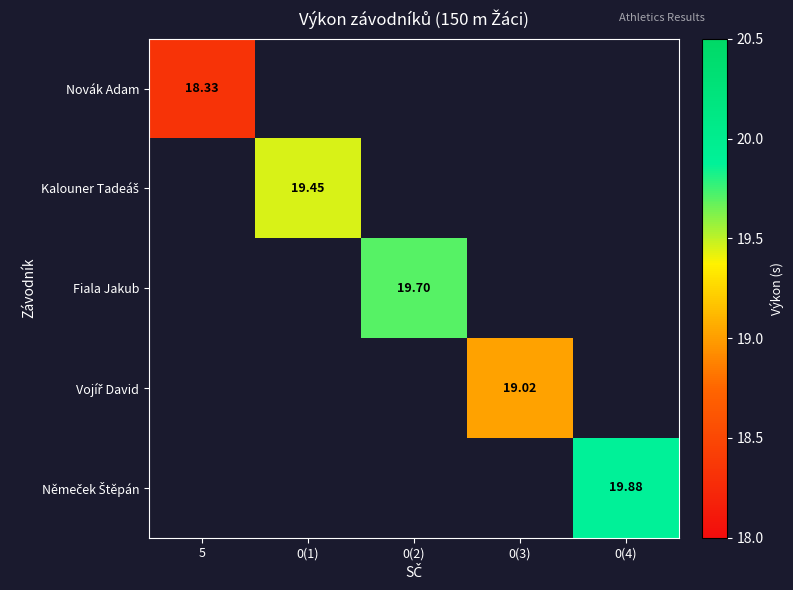

Is the value of Němeček Štěpán at 5 greater than the value of Fiala Jakub at 0(1)?

No